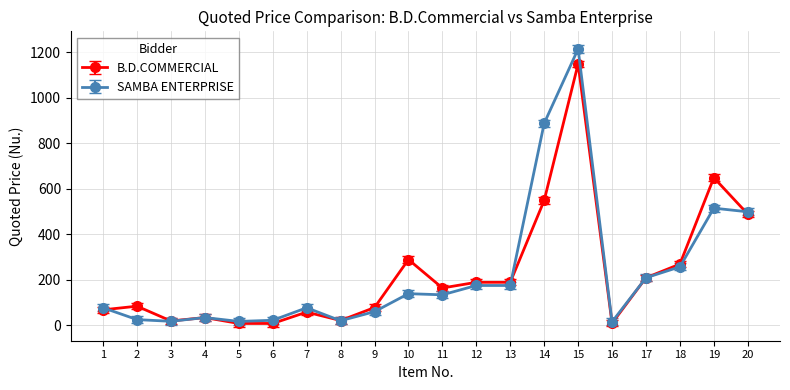

What is the difference between the maximum and second lowest values in the SAMBA ENTERPRISE series?

1198.0